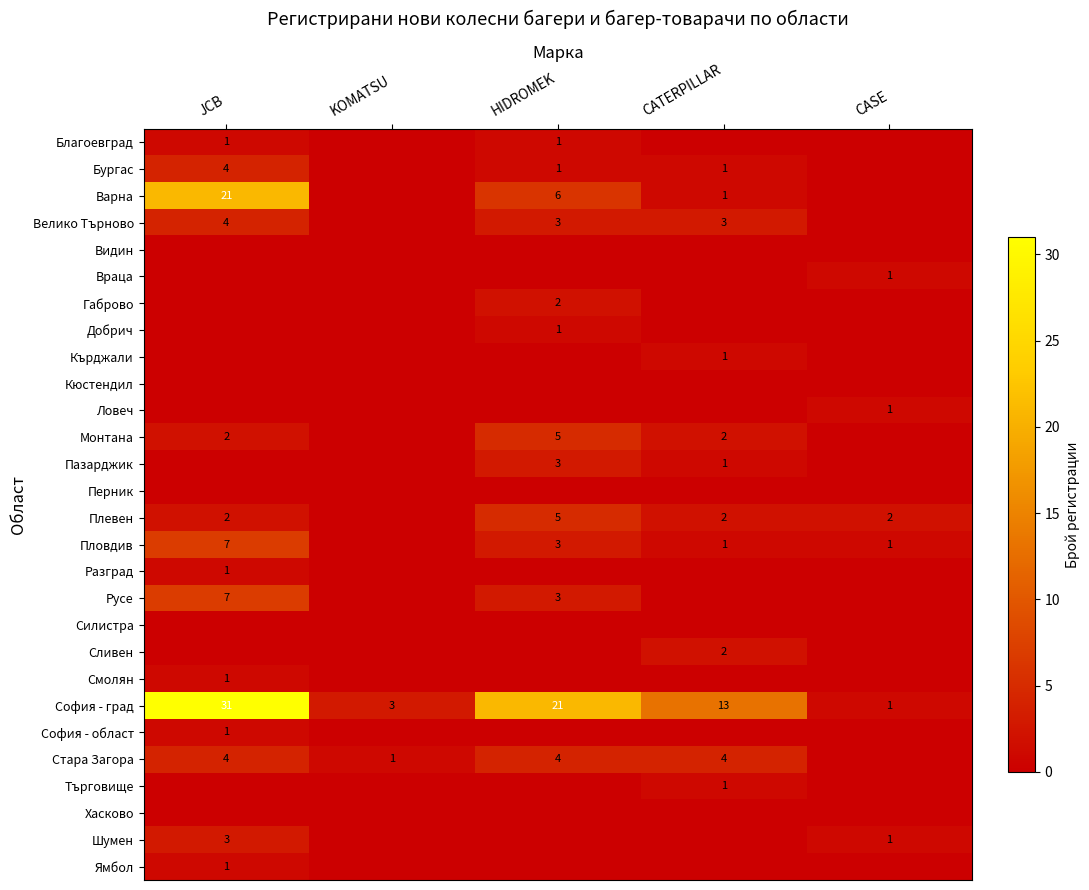

The value of Стара Загора at JCB is 3. True or false?

False